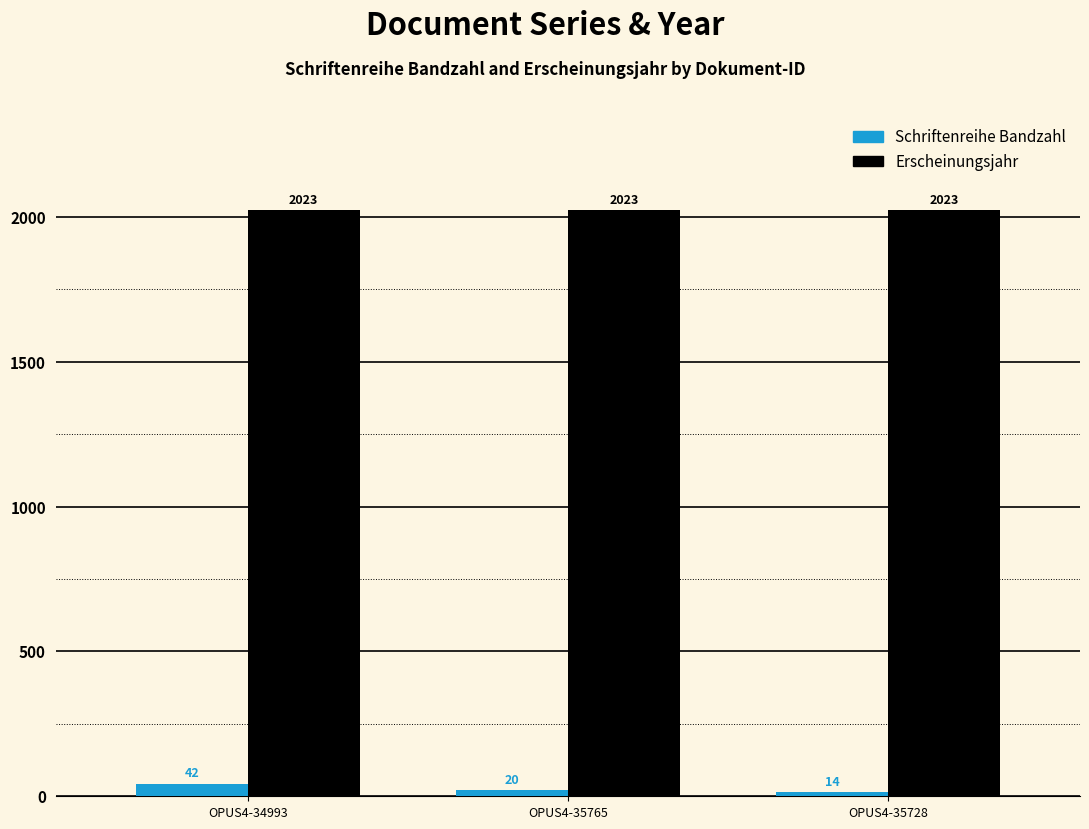

Count the number of categories in the chart.

3